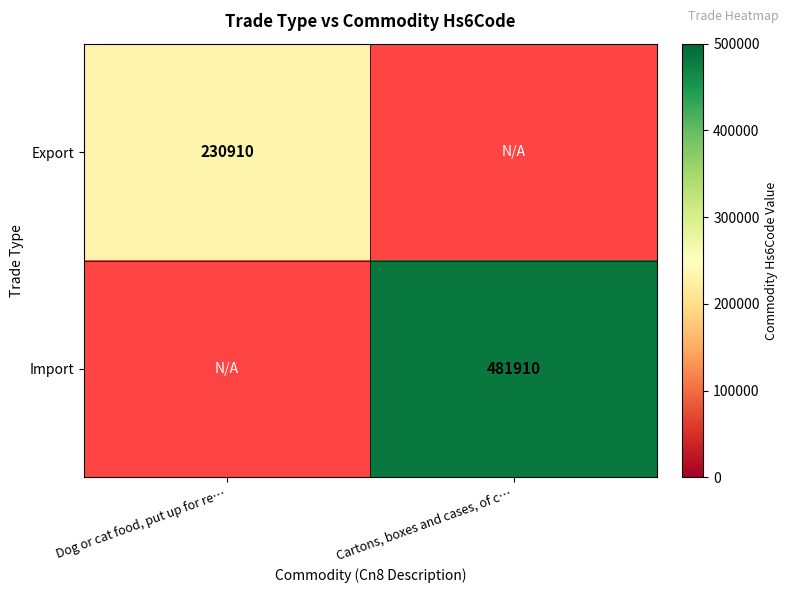

How many distinct data groups are displayed?

2